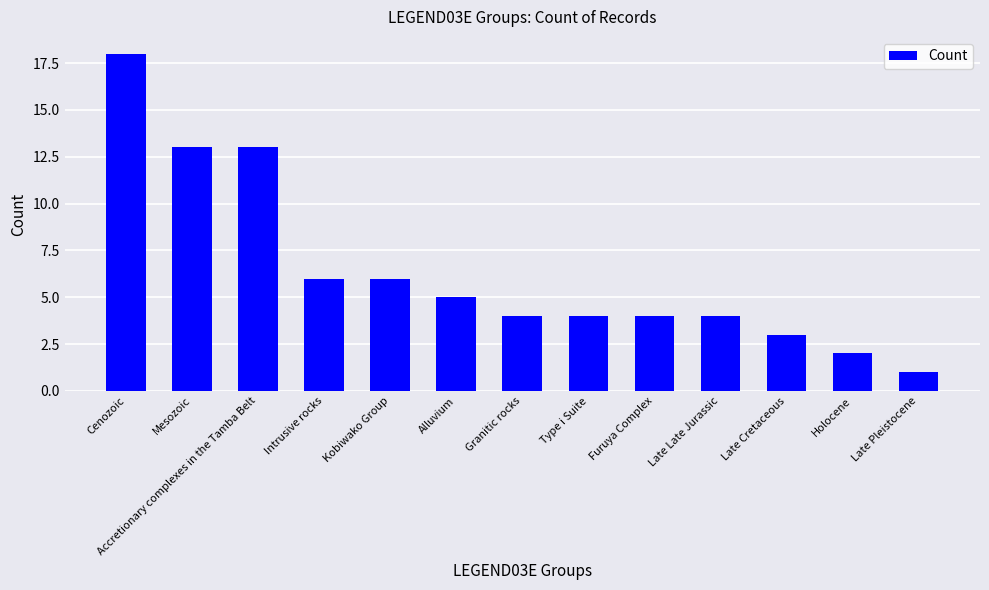

Count the number of data series in this chart.

1